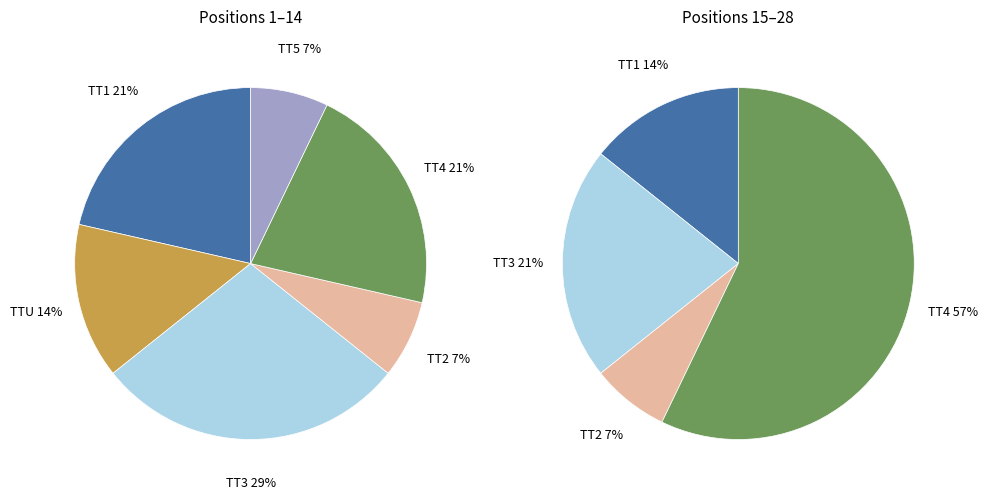

To the nearest percent, what is the combined percentage of TT4 and TTU?

46%